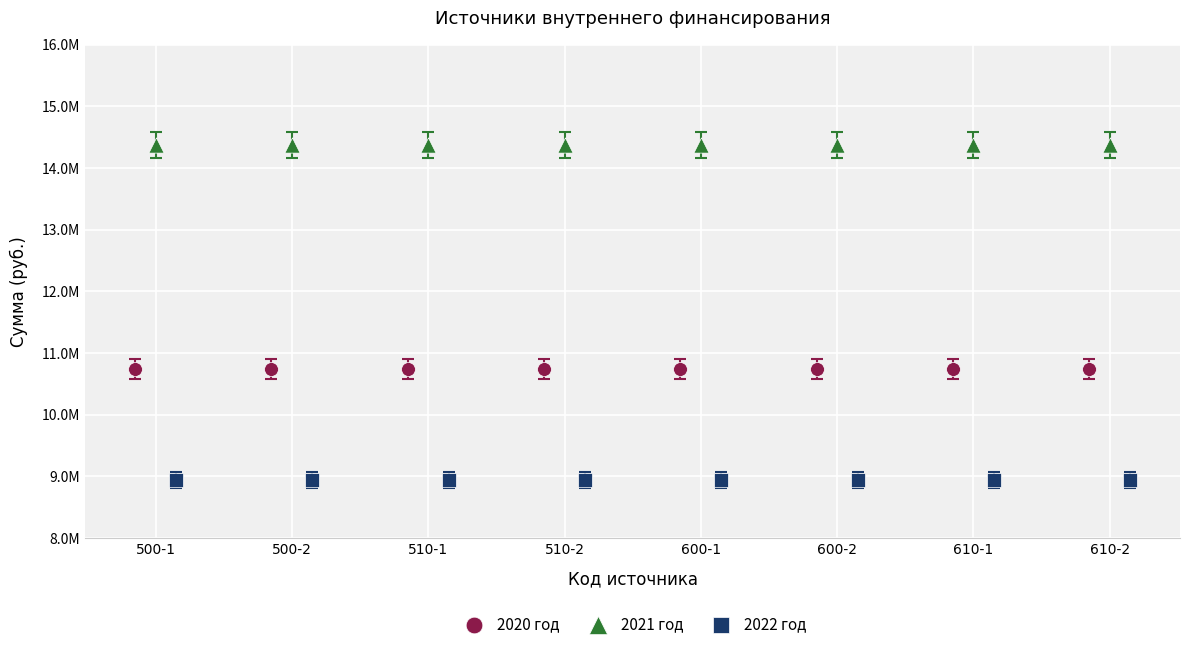

Which series contains the highest Y value?

2021 год